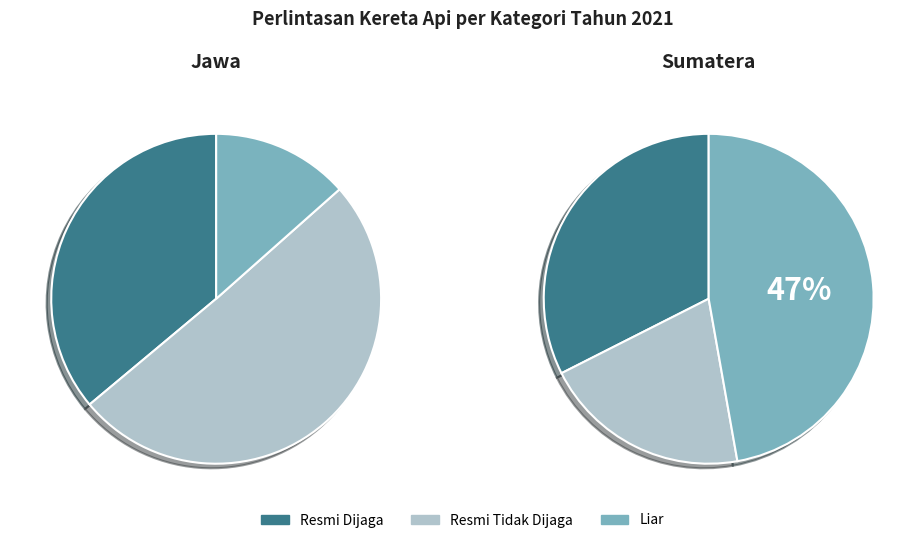

Is Liar the majority of the pie?

No